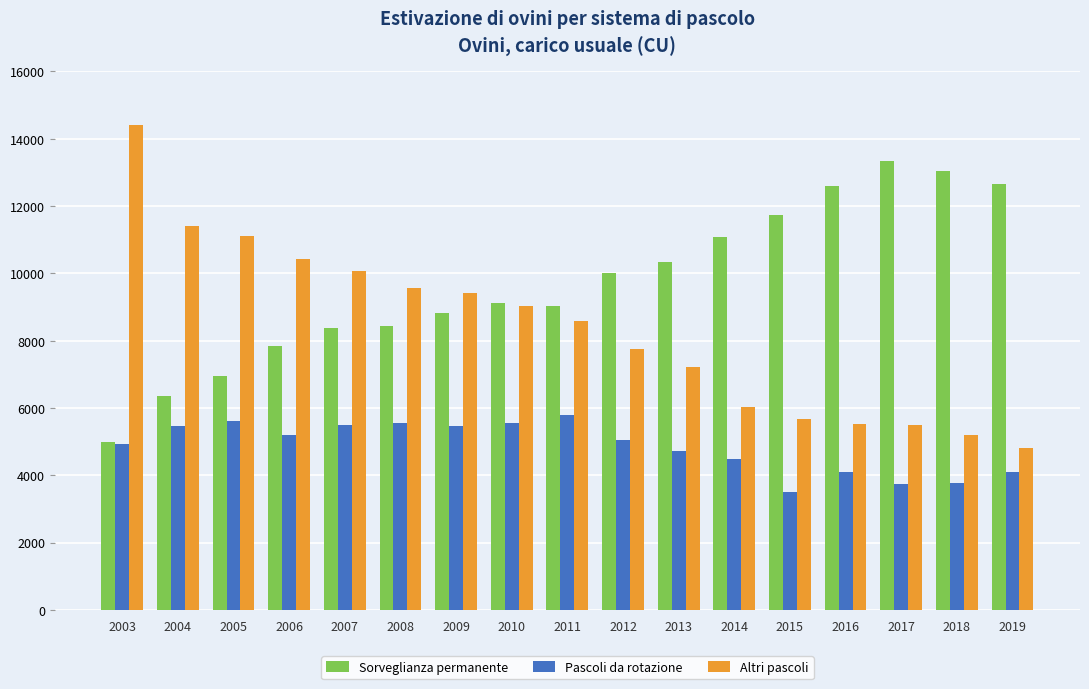

What is the minimum value for Sorveglianza permanente?

4981